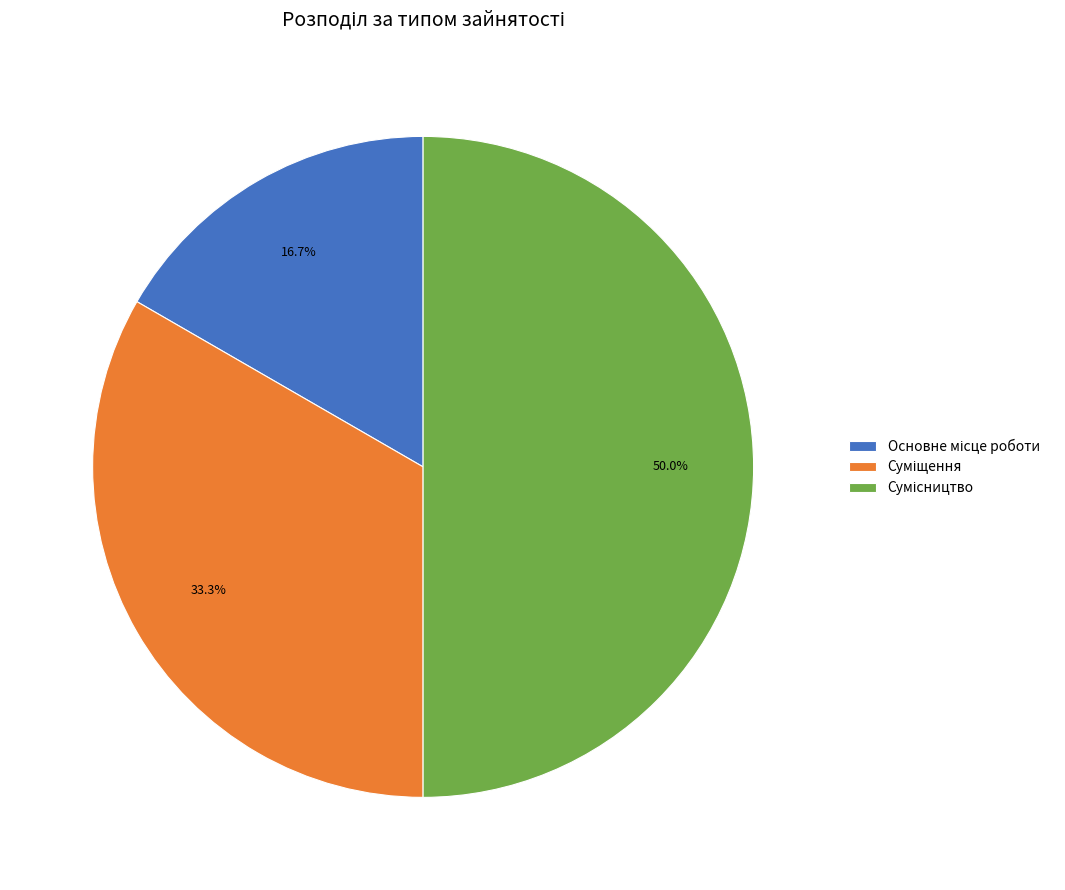

How many slices are in this pie chart?

3